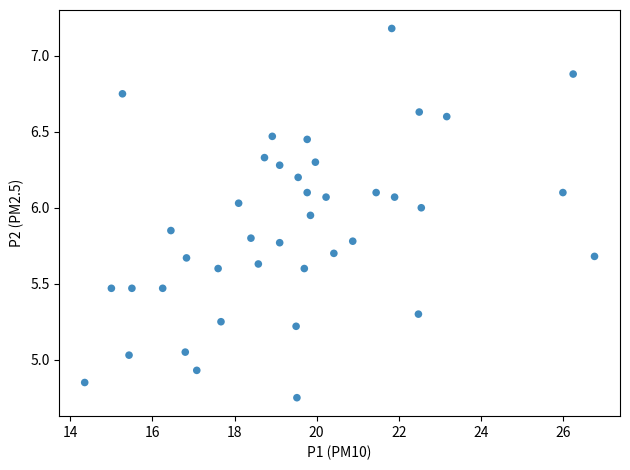

What is the range of X values (max minus min)?

12.4